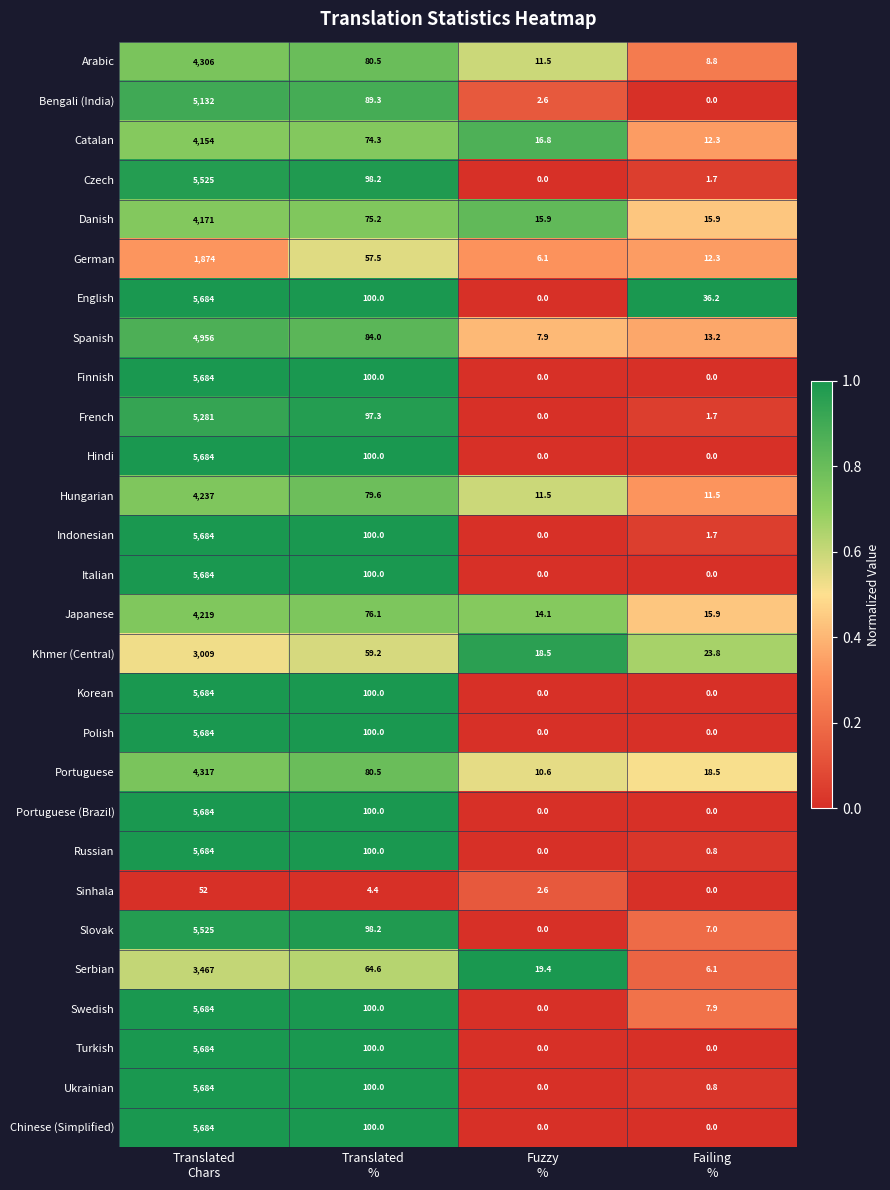

What is the highest value of the Khmer (Central) series?

3009.0